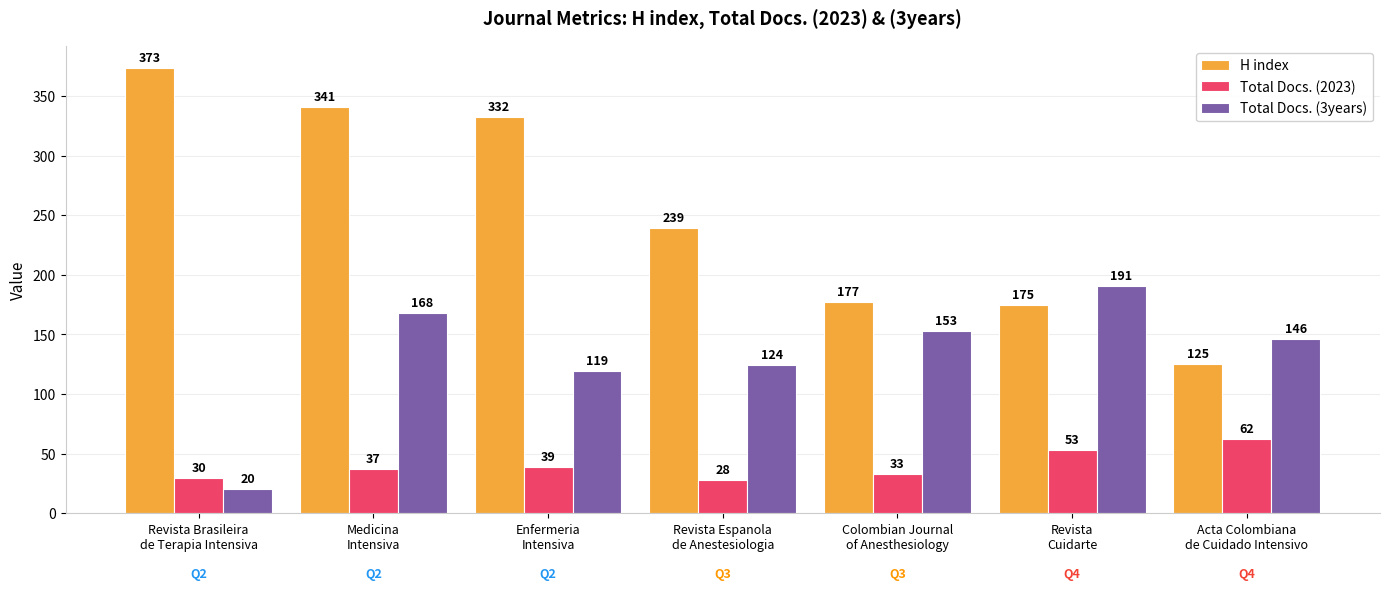

The value of Total Docs. (2023) at Acta Colombiana
de Cuidado Intensivo is 43. True or false?

False